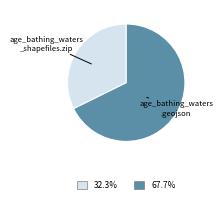

Is there any slice that represents more than half of the pie?

Yes